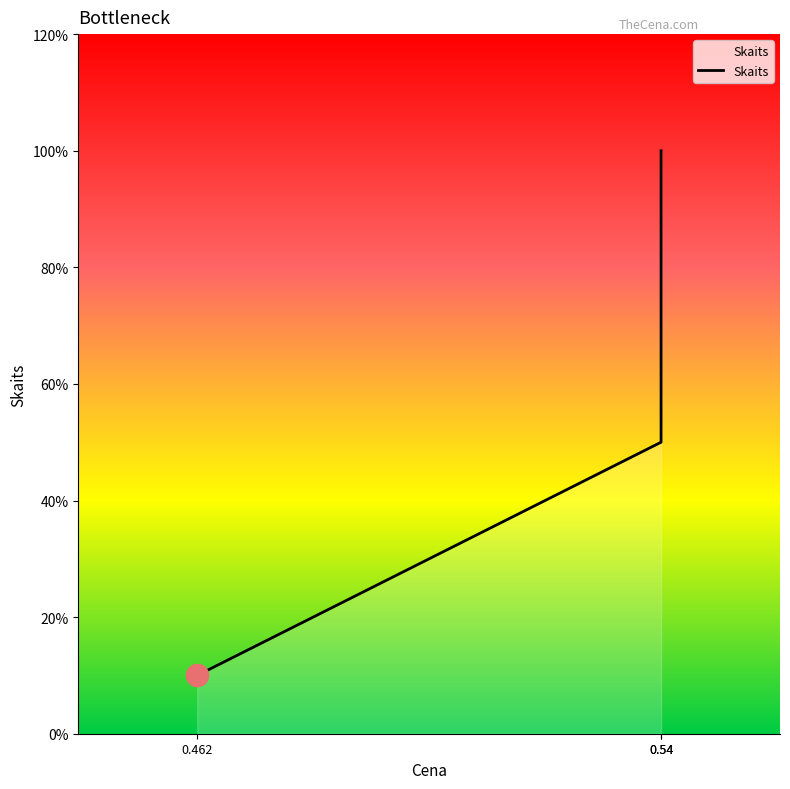

Reading left to right, extract all data points from this chart.

0.462=1	0.54=5	0.54=10